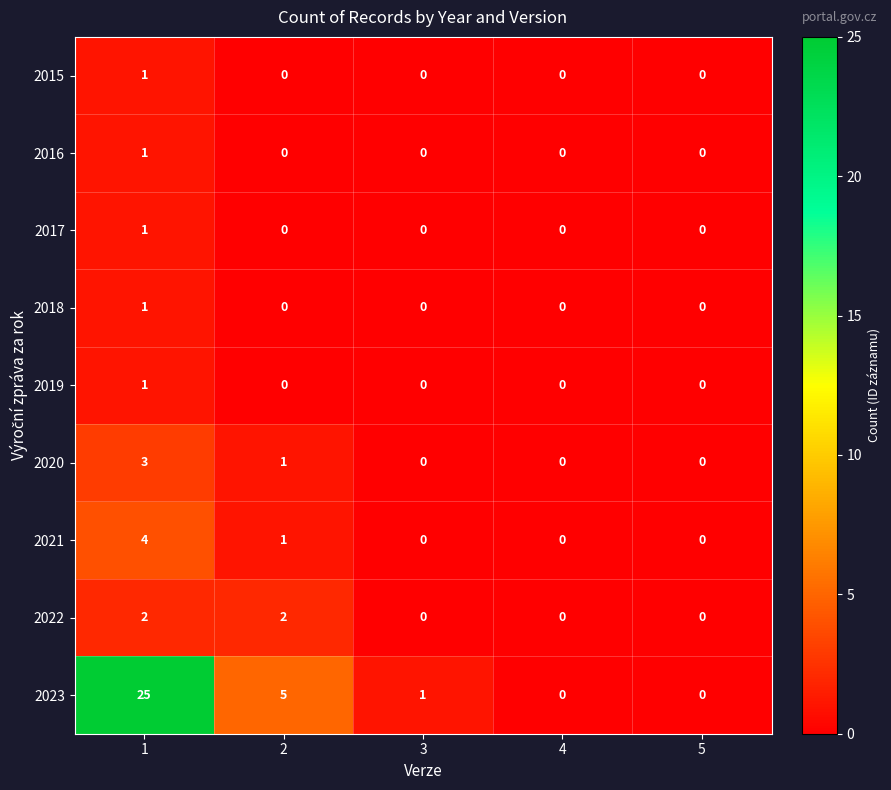

What is the maximum value for 2023?

25